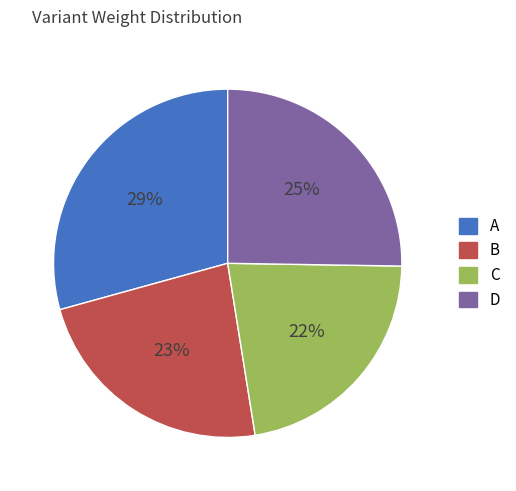

Rank the categories by value from lowest to highest.

C, B, D, A